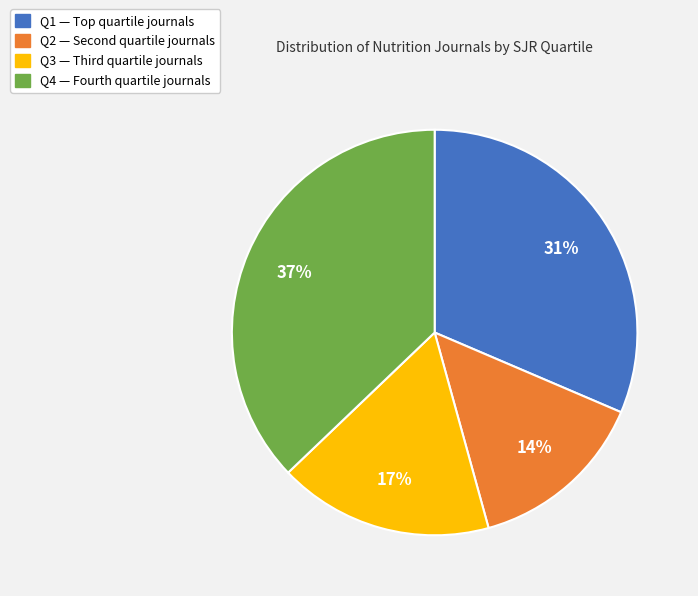

To the nearest percent, what percentage of the pie is Q2?

14%